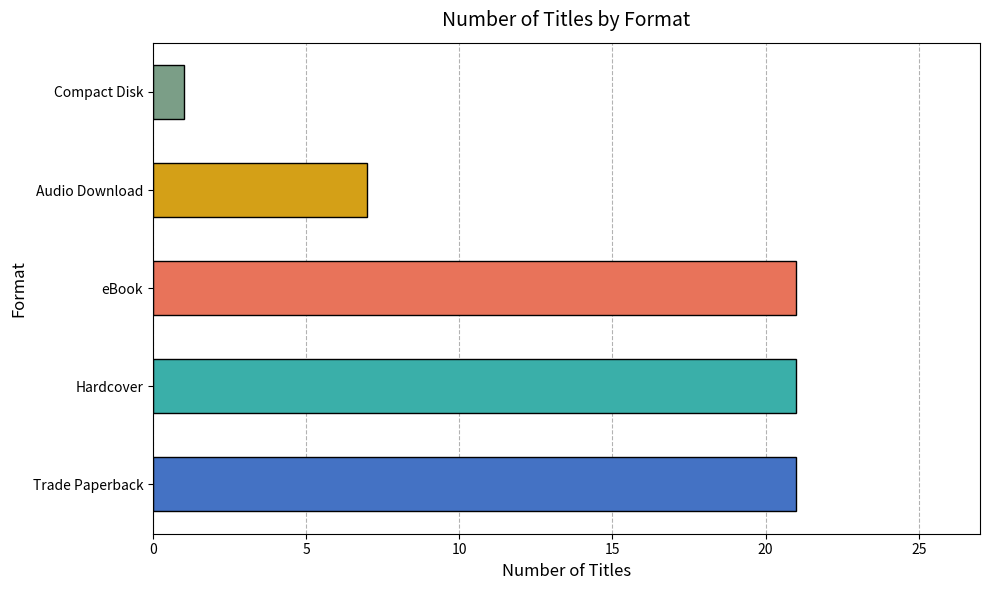

Is it true that the value at Compact Disk is 0?

False